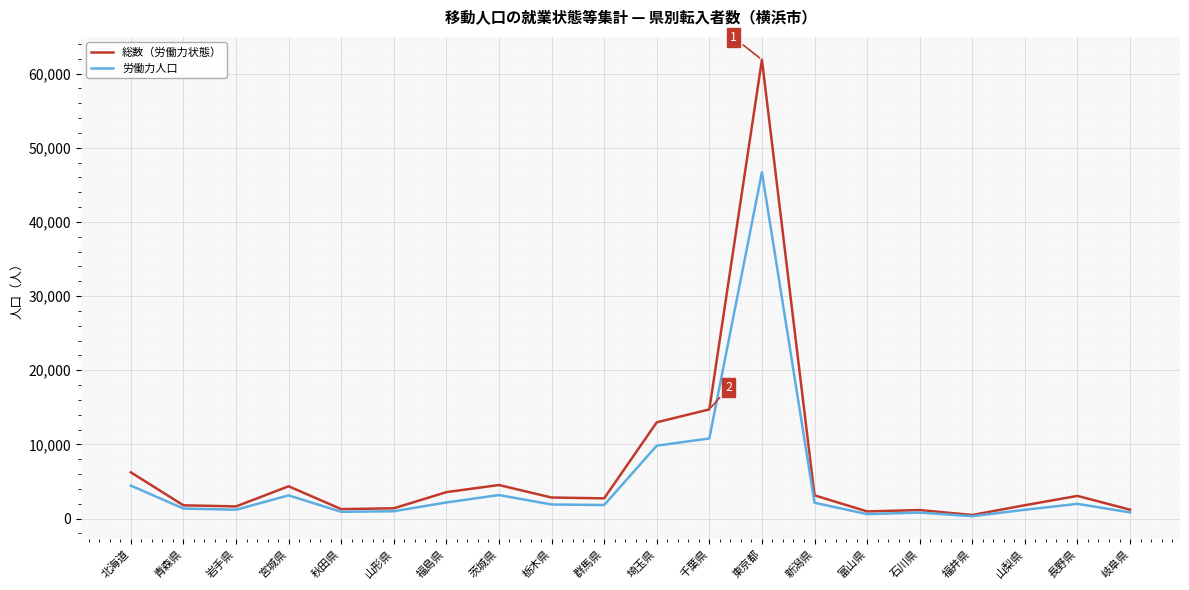

What is the total value across all series at 北海道?

10668